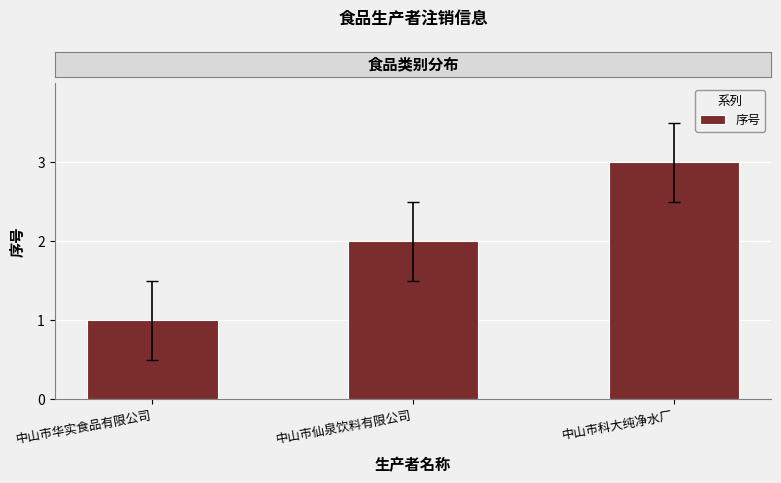

Which category has the lowest value across all series?

中山市华实食品有限公司